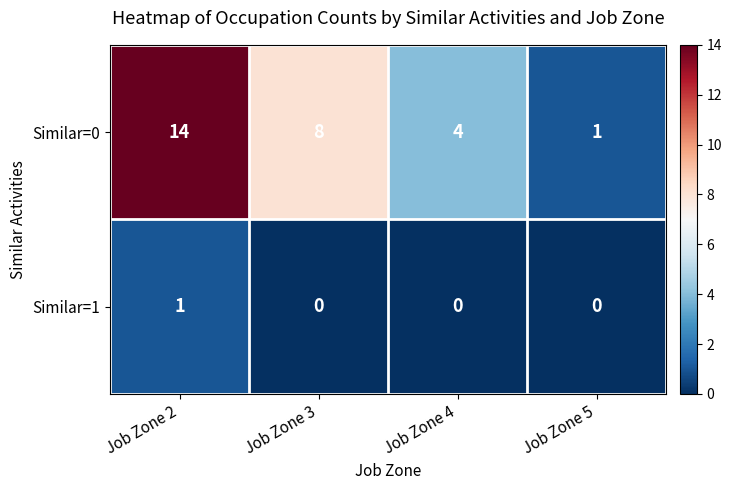

The value of Similar=0 at Job Zone 4 is 4. True or false?

True